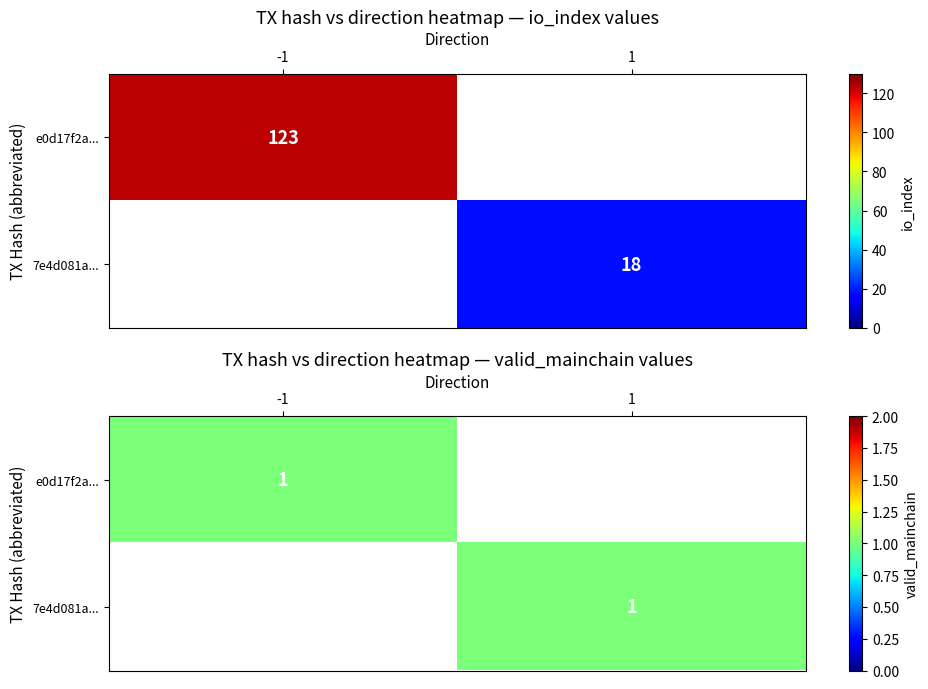

Is it true that e0d17f2ab4aaf3177483ff34fa30d7ab8820ad7 equals -1 at 0?

False